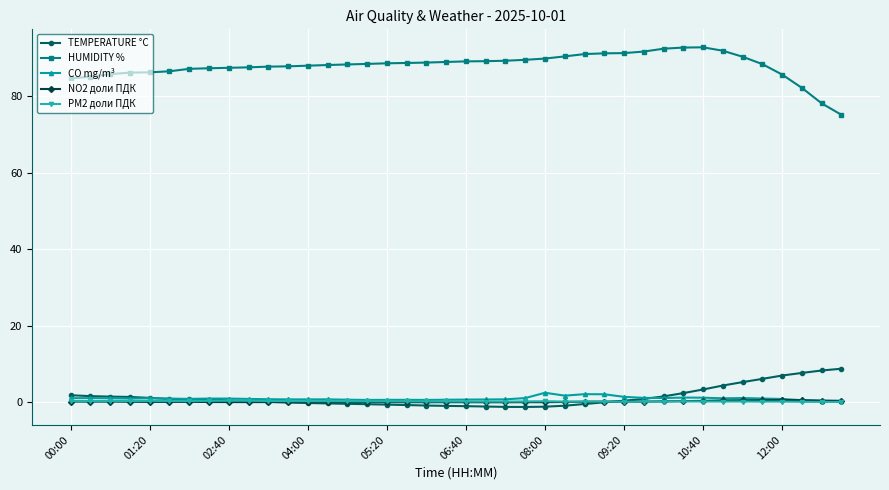

How many lines are shown in the chart?

5